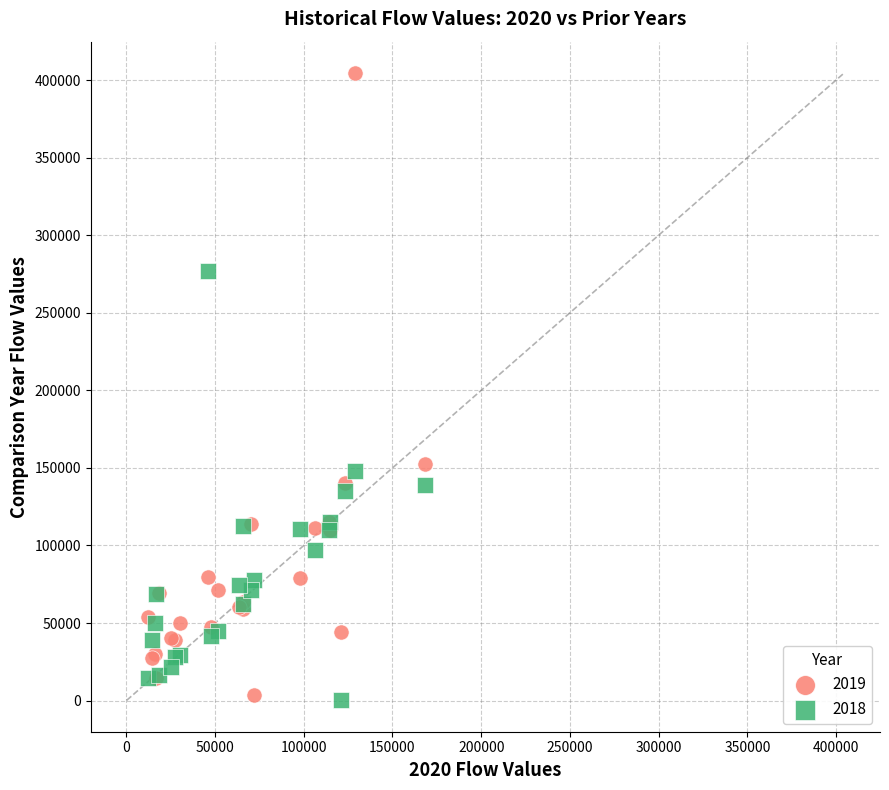

Which series contains the highest Y value?

2019